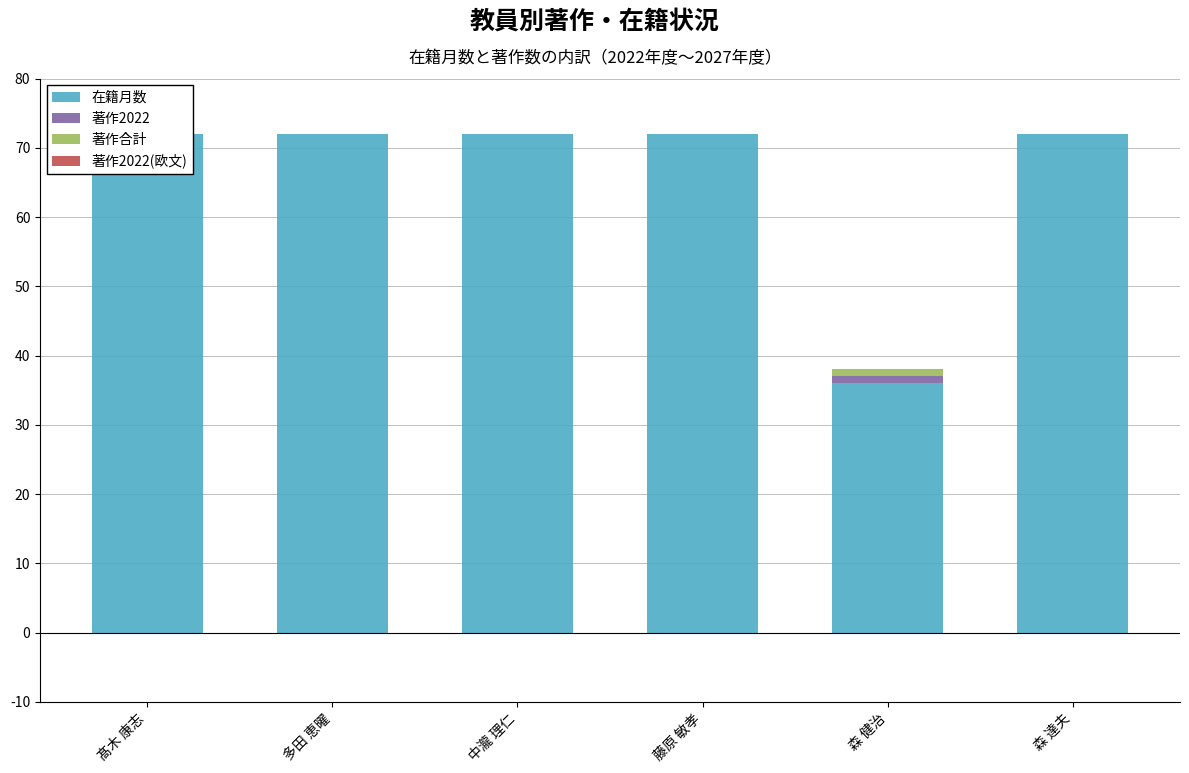

Reading left to right, extract all data points from this chart.

在籍月数: 髙木 康志=72	多田 恵曜=72	中瀧 理仁=72	藤原 敏孝=72	森 健治=36	森 達夫=72
著作2022: 髙木 康志=0	多田 恵曜=0	中瀧 理仁=0	藤原 敏孝=0	森 健治=1	森 達夫=0
著作合計: 髙木 康志=0	多田 恵曜=0	中瀧 理仁=0	藤原 敏孝=0	森 健治=1	森 達夫=0
著作2022(欧文): 髙木 康志=0	多田 恵曜=0	中瀧 理仁=0	藤原 敏孝=0	森 健治=0	森 達夫=0